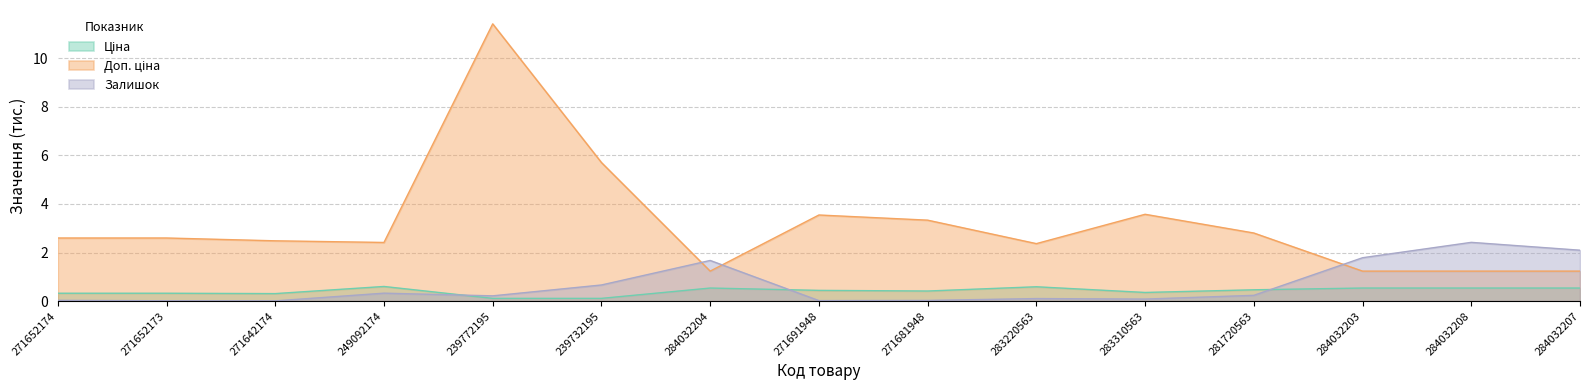

What is the difference between the highest and lowest values at 283220563?

2.3